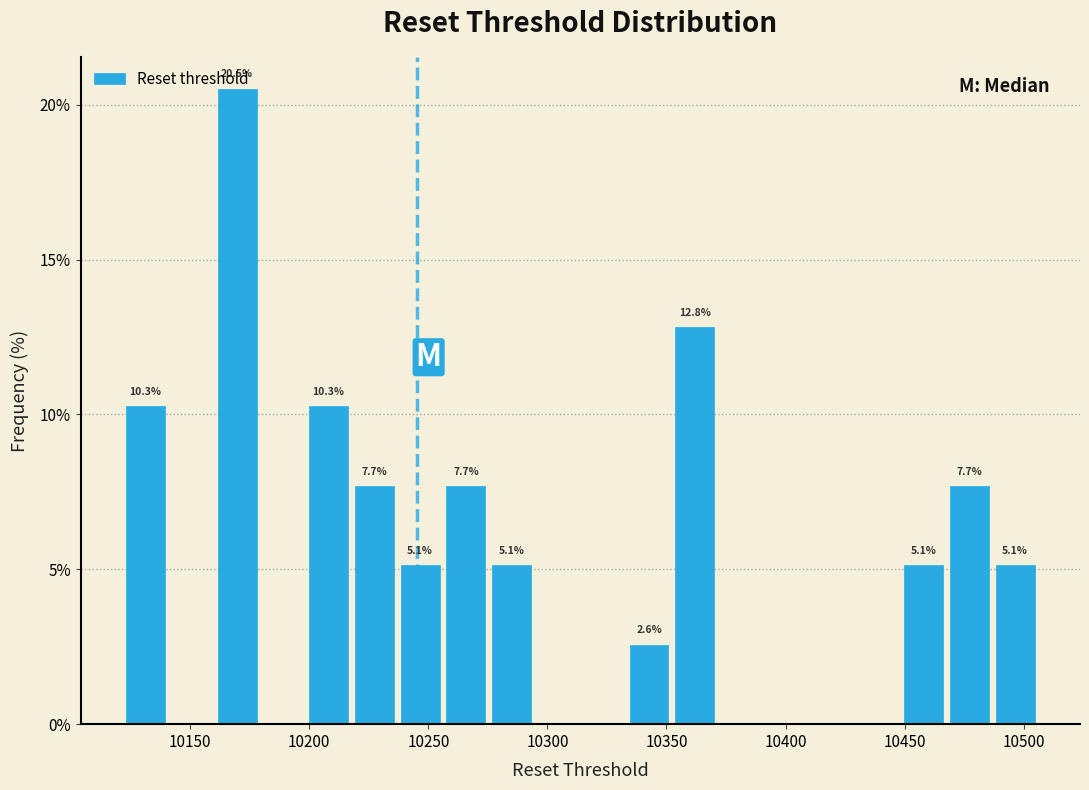

Around what value on the x-axis is the tallest bar? Give the approximate position of its centre, as read against the axis.

10170